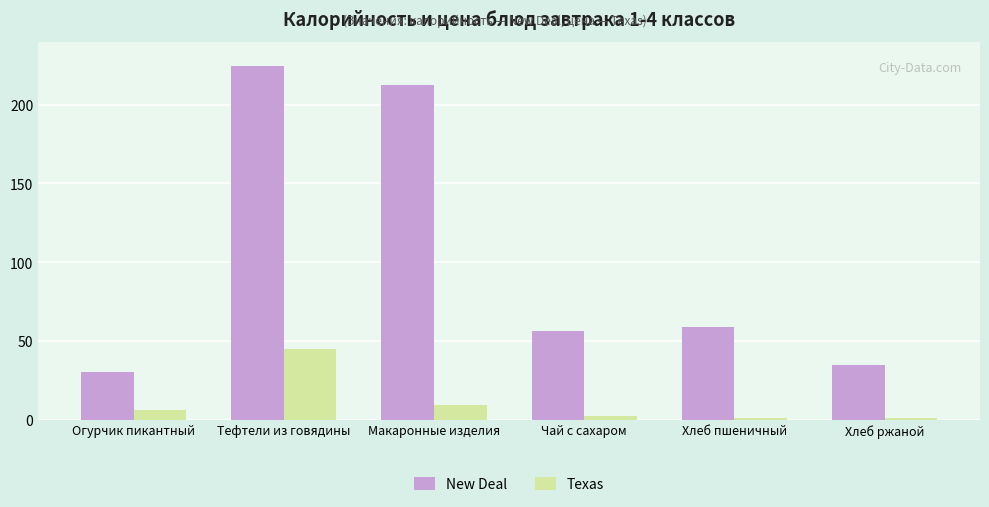

At Огурчик пикантный, list the series in order from smallest to largest.

Texas, New Deal